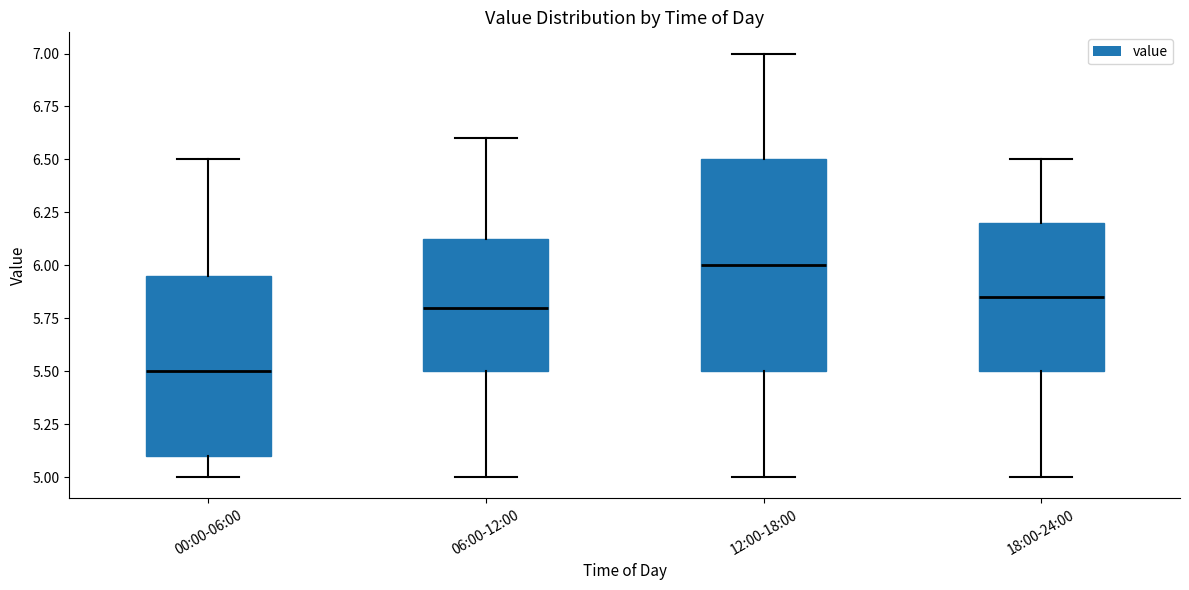

Where is the lower edge of the box for 06:00-12:00 on the y-axis? The values are not printed on the chart, so give them approximately, as read against the axis.

5.50